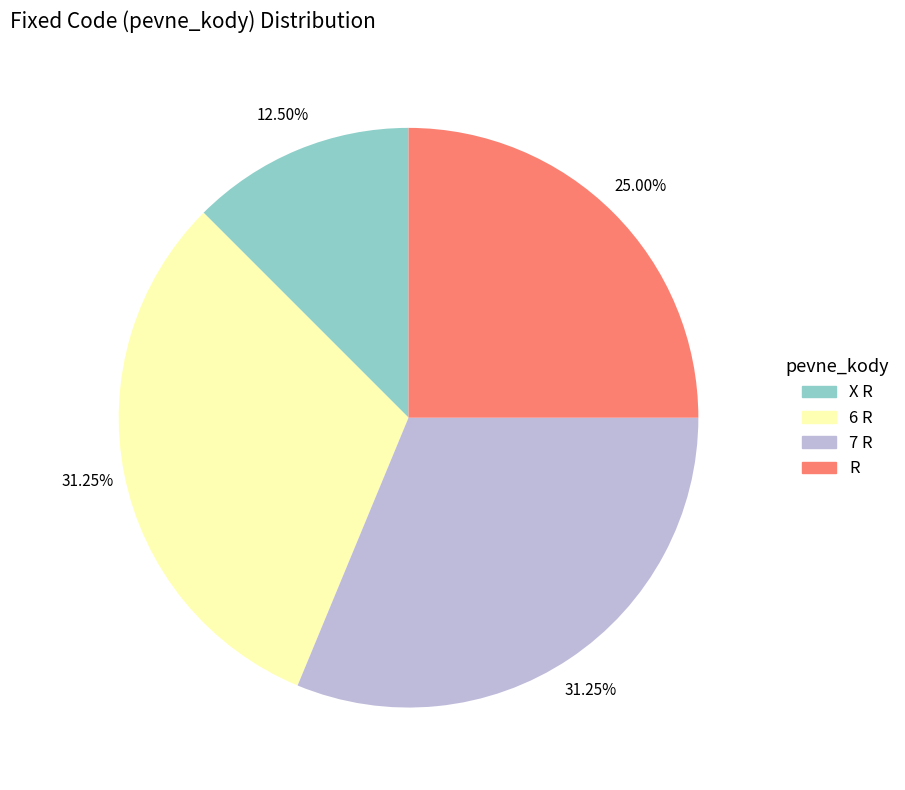

Is X R the majority of the pie?

No